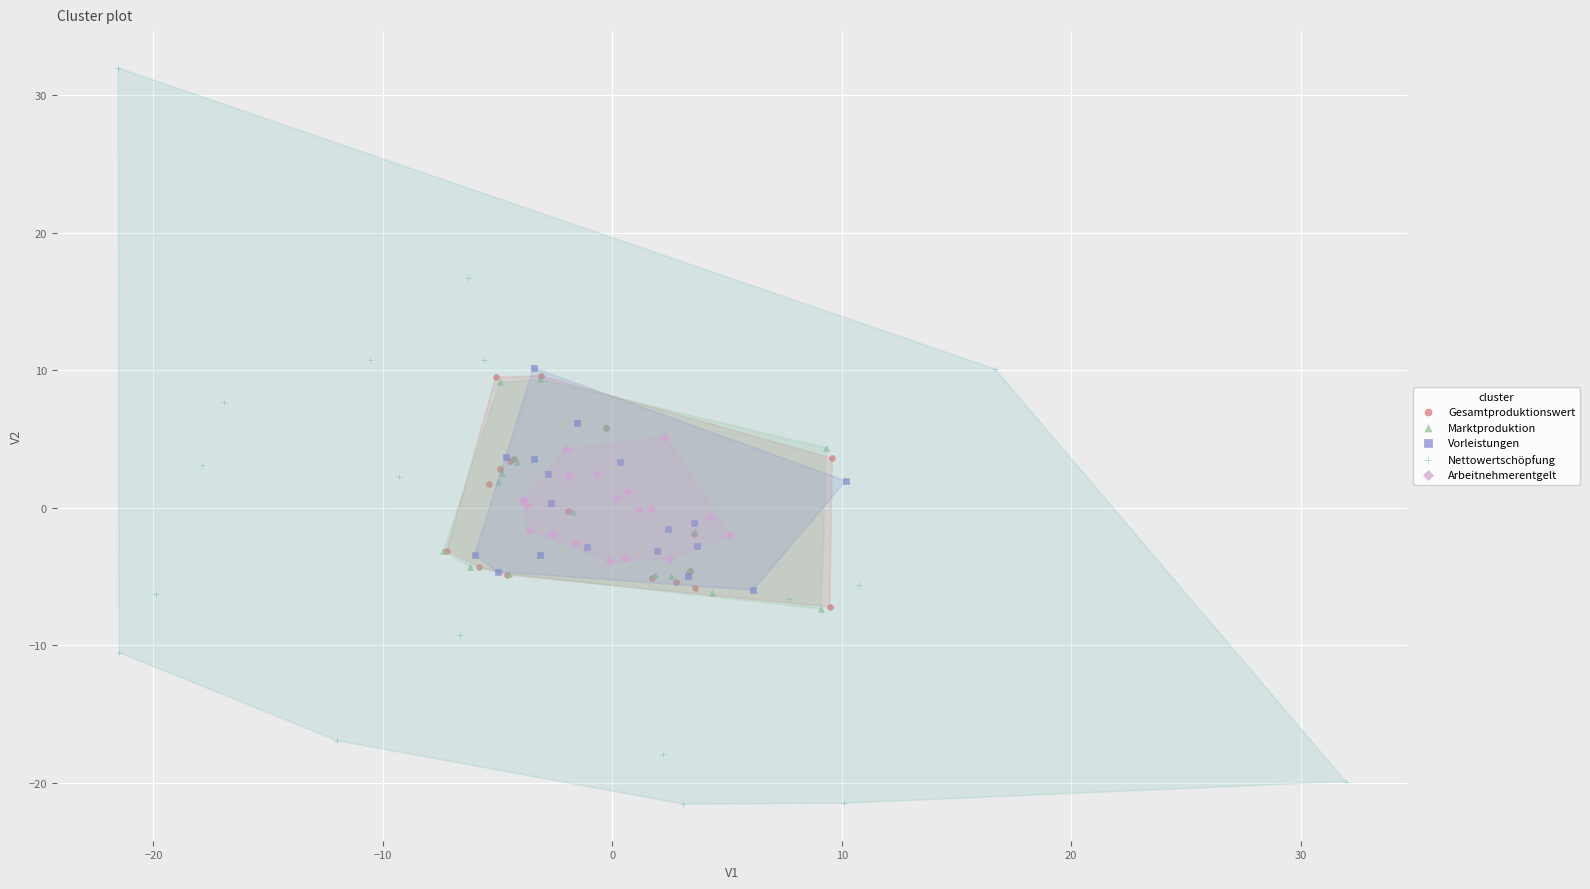

What are all the series names shown in the legend?

Gesamtproduktionswert, Marktproduktion, Vorleistungen, Nettowertschöpfung, Arbeitnehmerentgelt